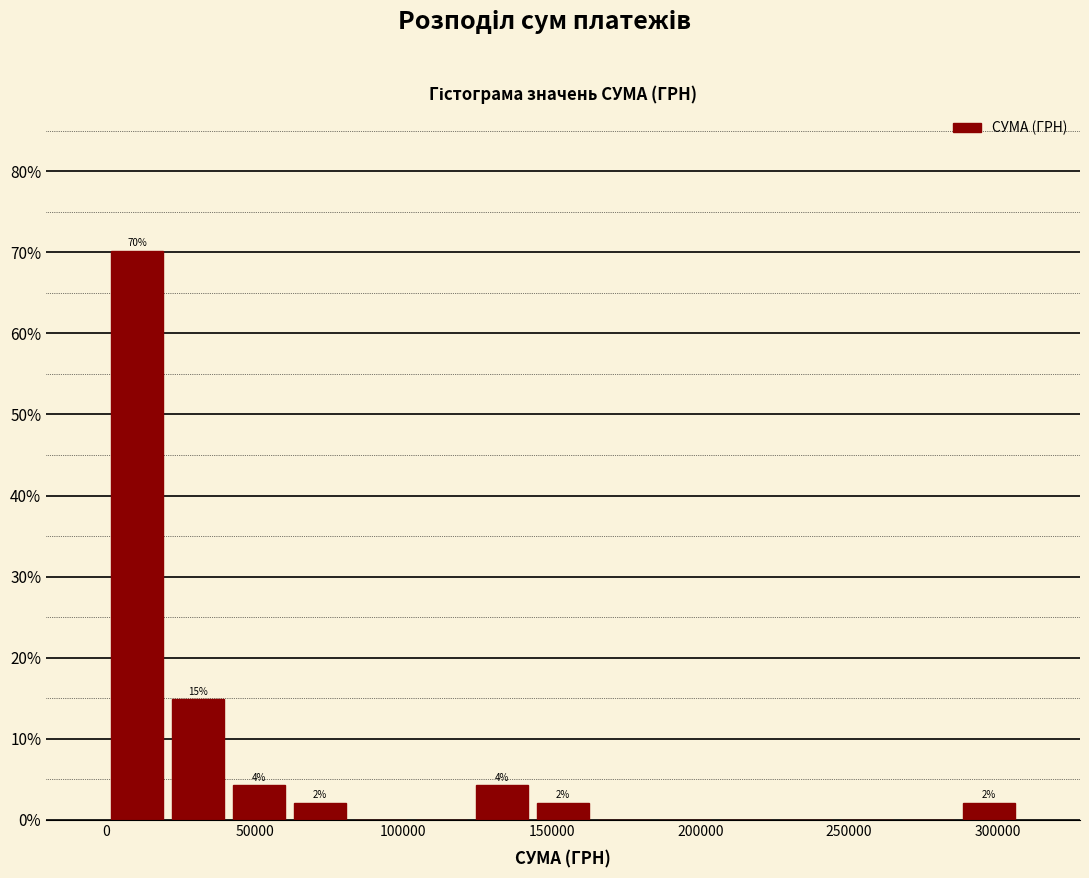

Which range on the x-axis has the tallest bar?

0 to 20000